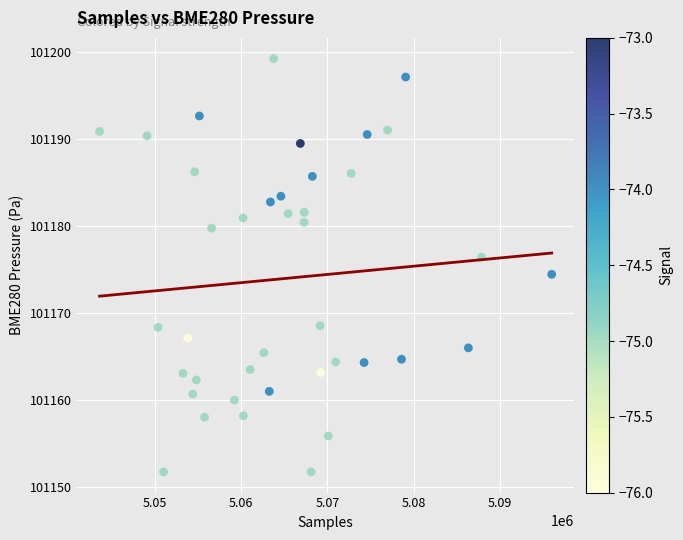

What is the range of X values (max minus min)?

52312.0